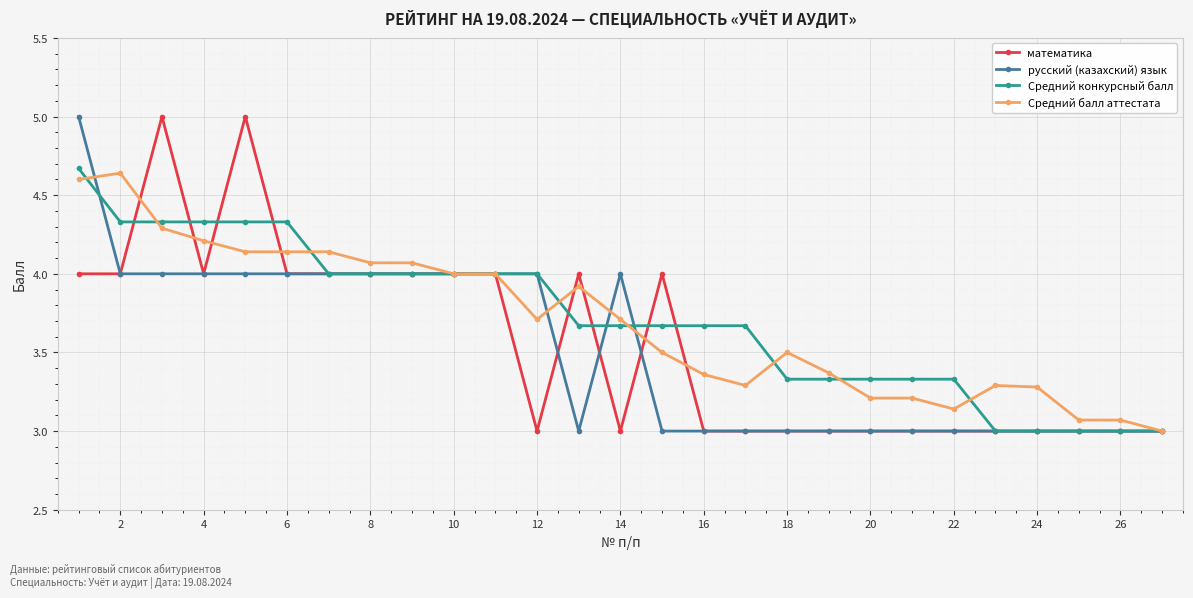

True or false: математика has more than 0 interior local peaks.

True